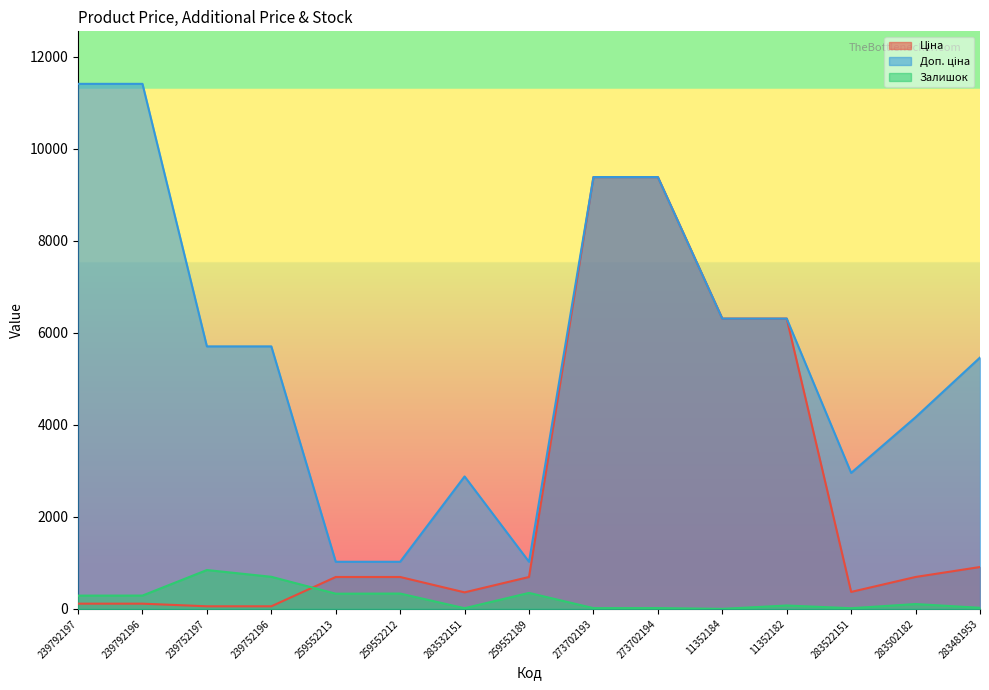

What are all the series names shown in the legend?

Ціна, Доп. ціна, Залишок